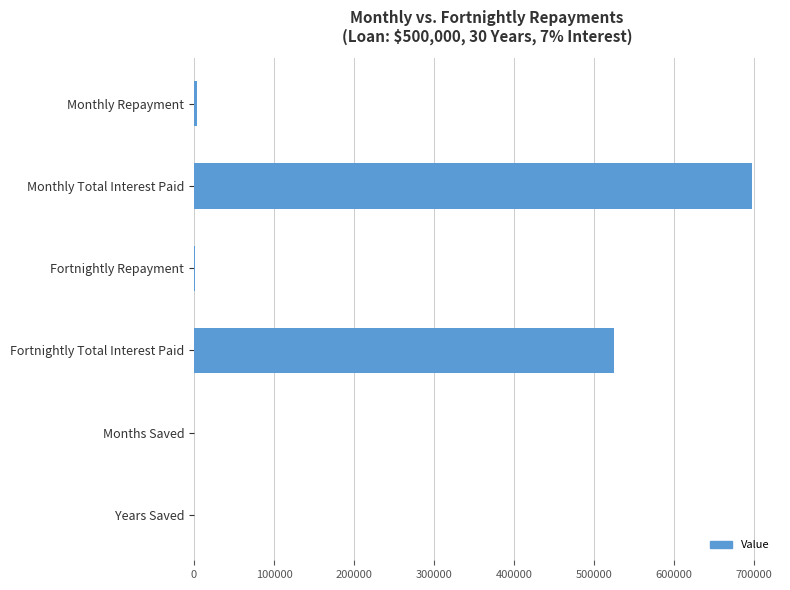

Is it true that the value at Monthly Total Interest Paid is 319698.5?

False